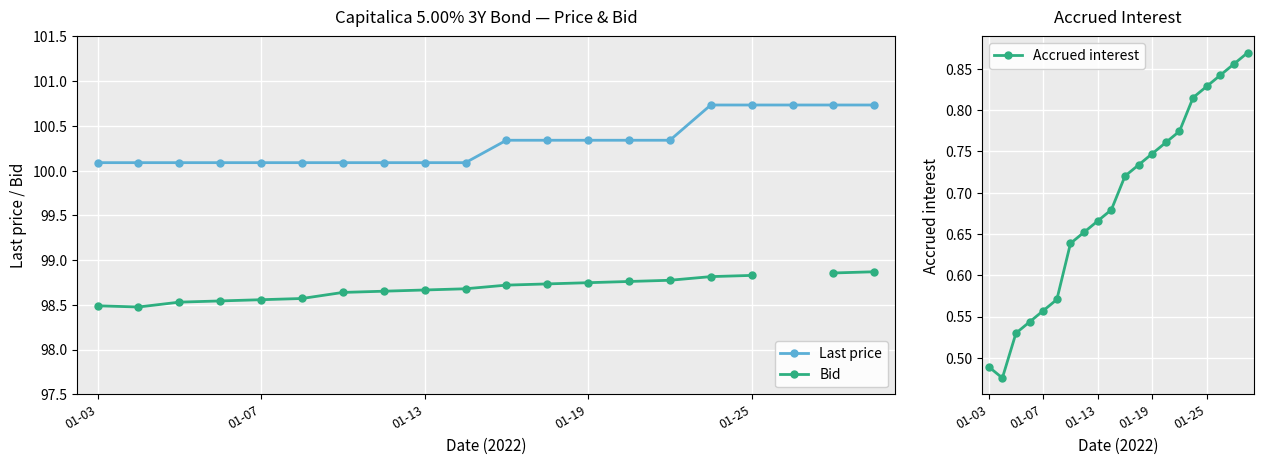

Count the Last price values in the range 100 to 101.

20